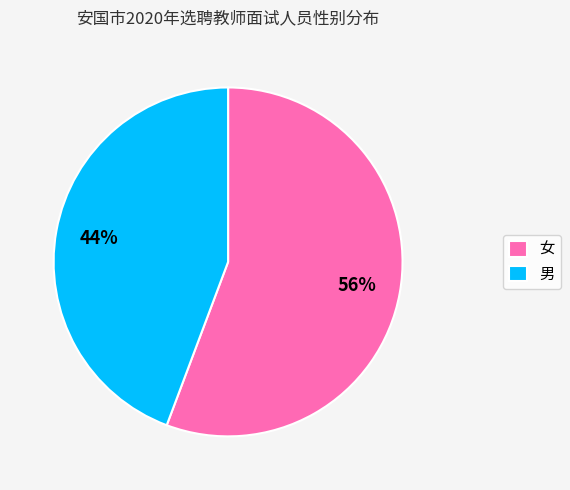

Is the sum of 男 and 女 greater than half?

Yes